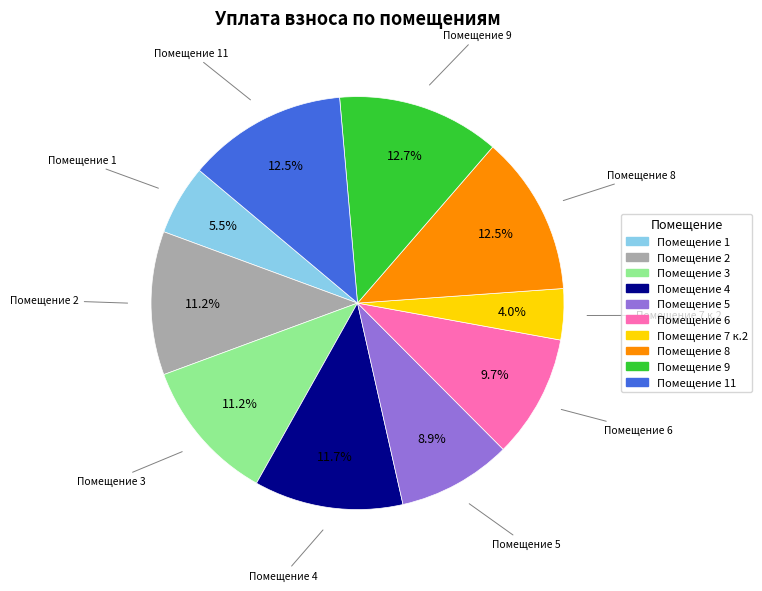

Is there a majority slice in this chart?

No